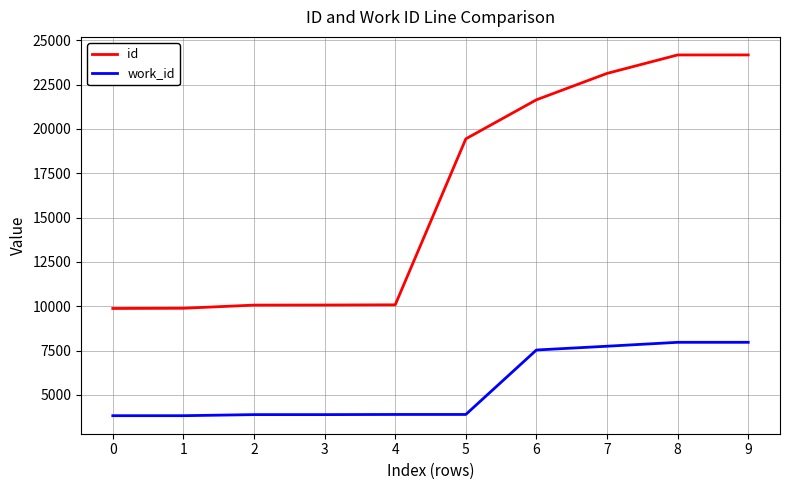

Rank the series at 7 from highest to lowest value.

id, work_id